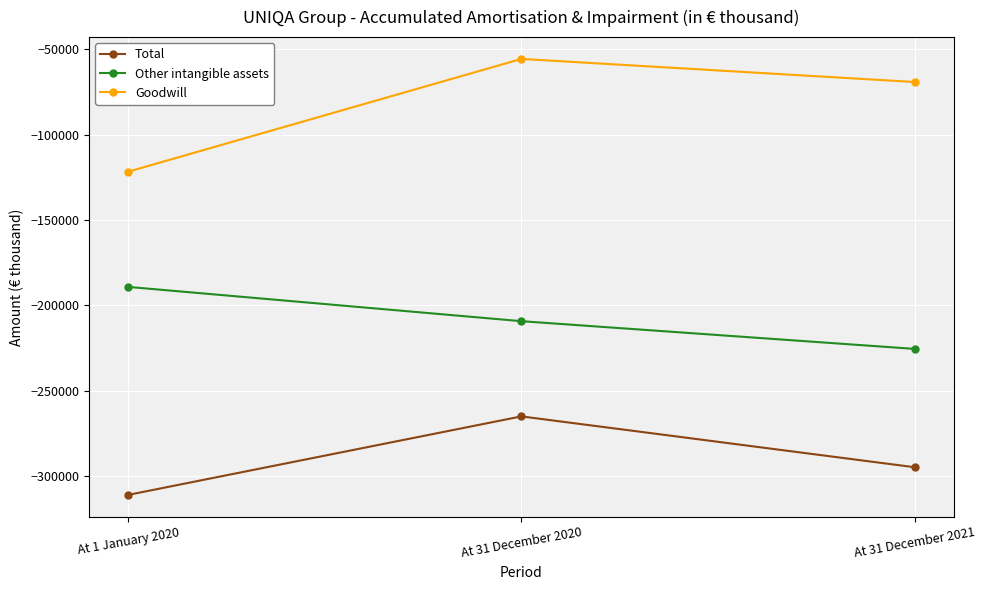

Count the number of data series in this chart.

3